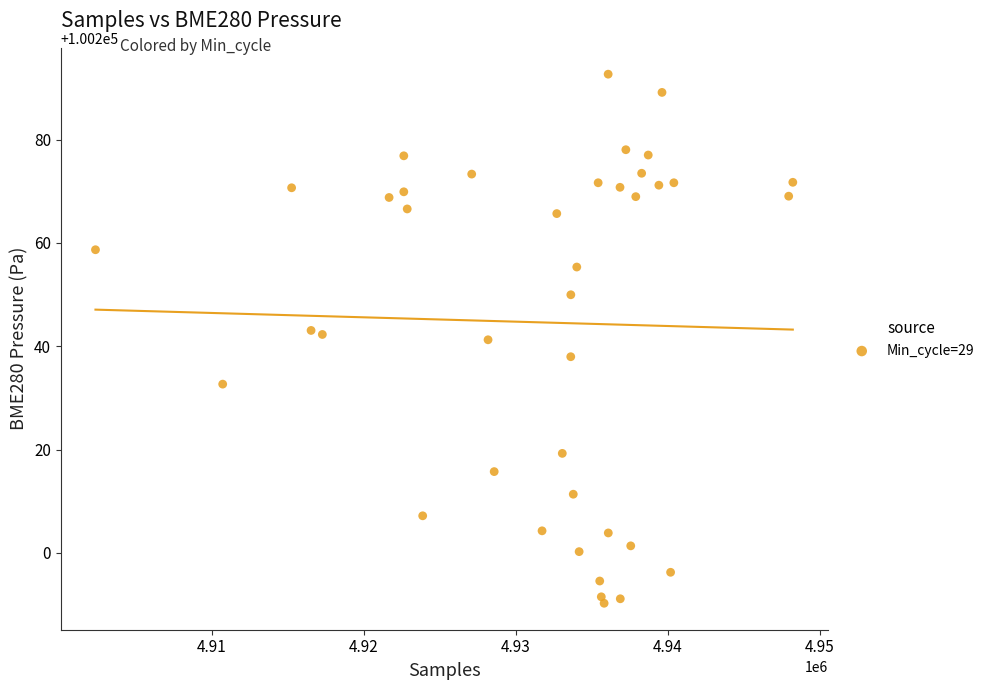

What is the range of X values (max minus min)?

45872.0